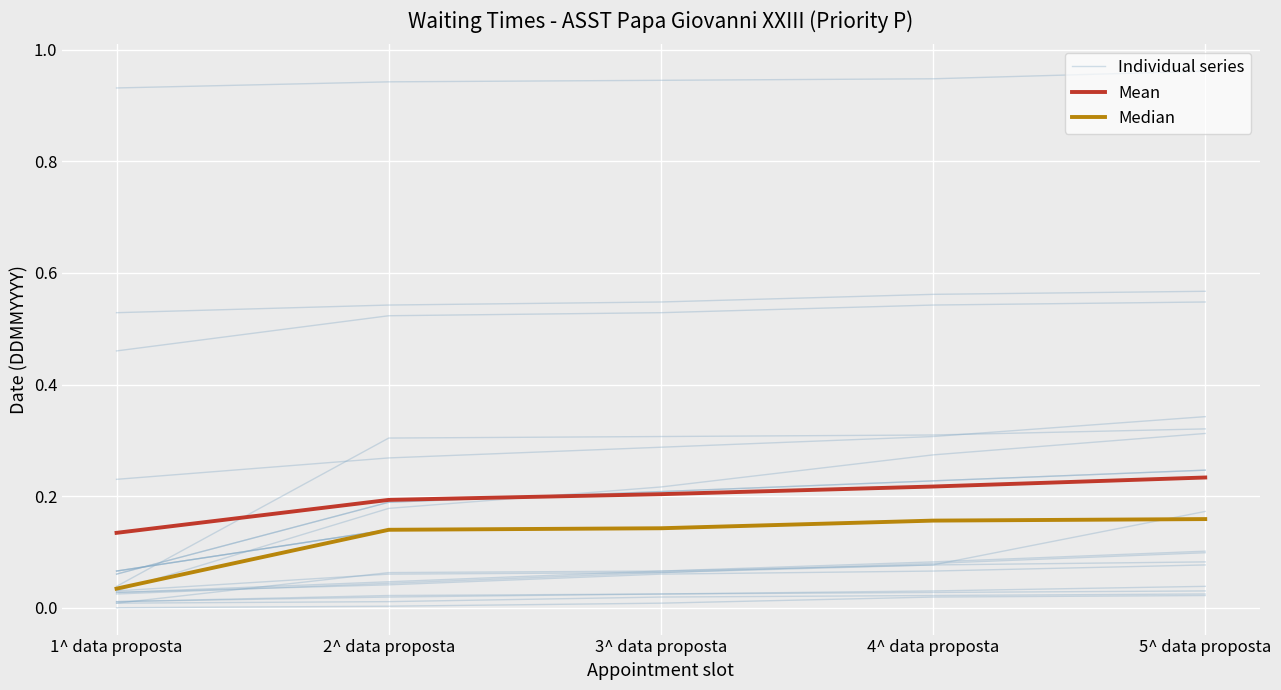

What are all the series names shown in the legend?

Individual series, Mean, Median